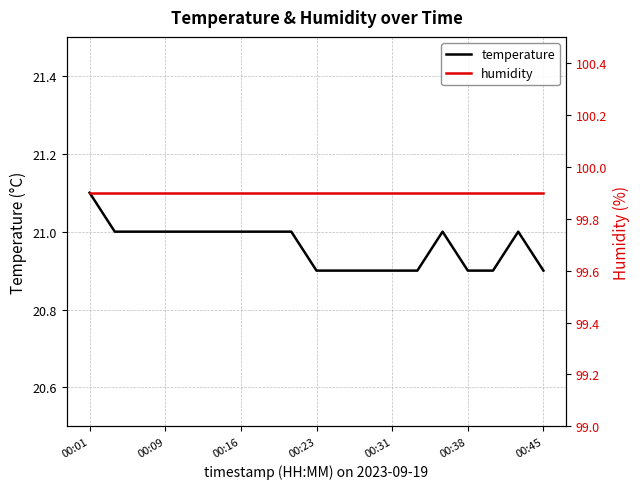

What is the lowest value of the temperature series?

20.9